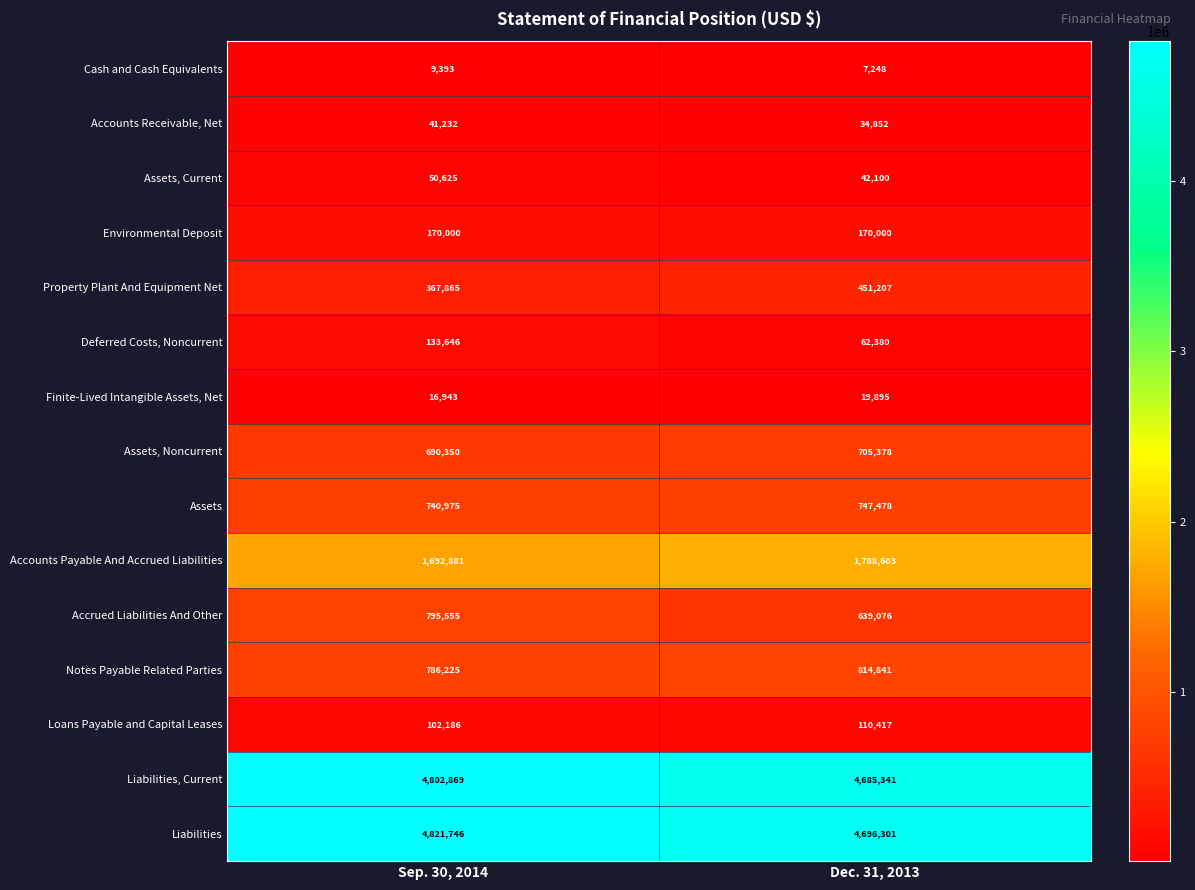

True or false: Notes Payable Related Parties has a value of 786225 at Sep. 30, 2014.

True